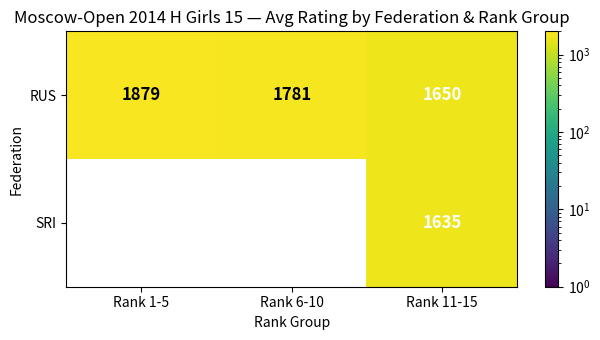

What is the minimum value for RUS?

1650